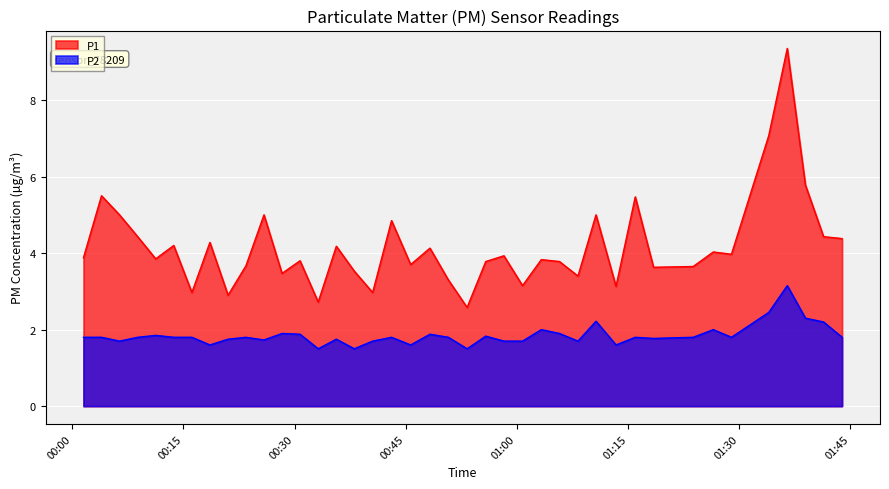

True or false: P1 and P2 intersect in this chart.

False